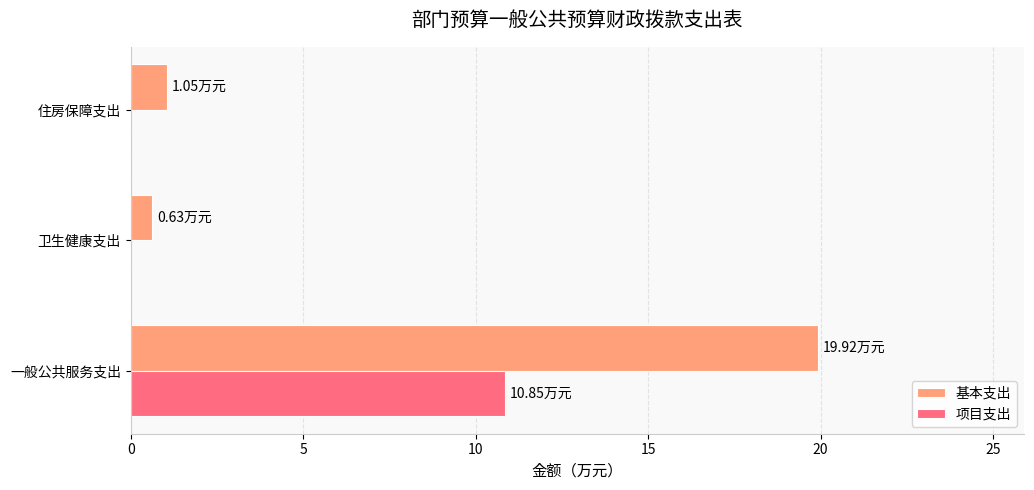

Between 一般公共服务支出 and 住房保障支出, which series saw the biggest shift?

基本支出